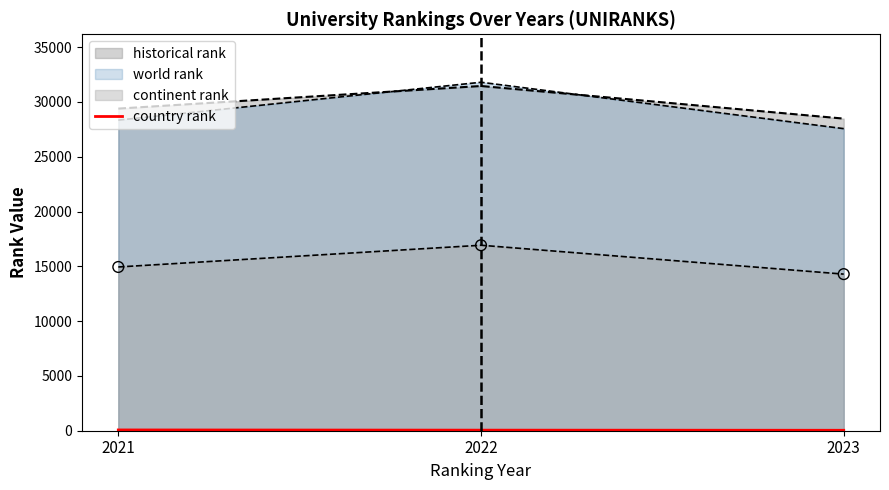

Between 2023 and 2021, which is larger?

2021